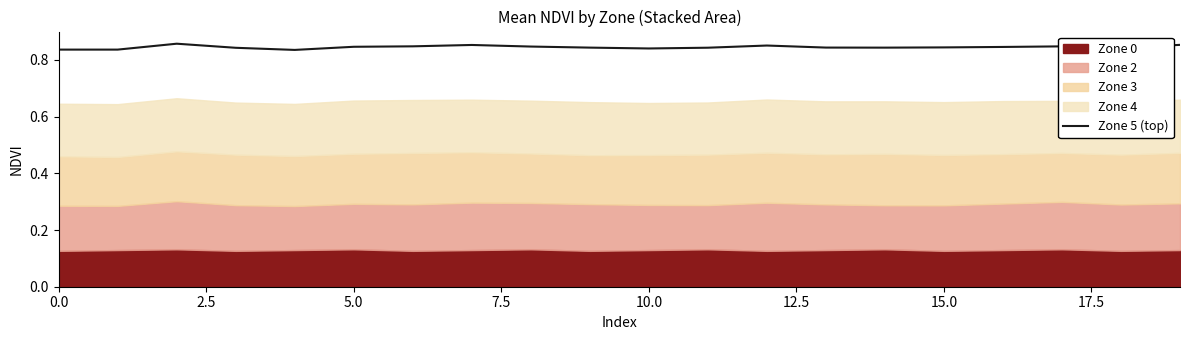

What is the sum of all values?

16.9